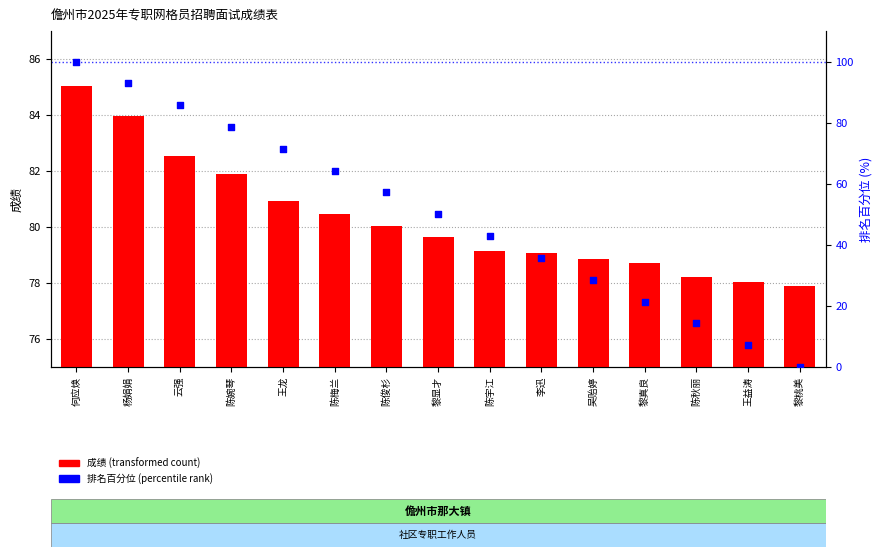

Which series has the largest total across all categories?

成绩